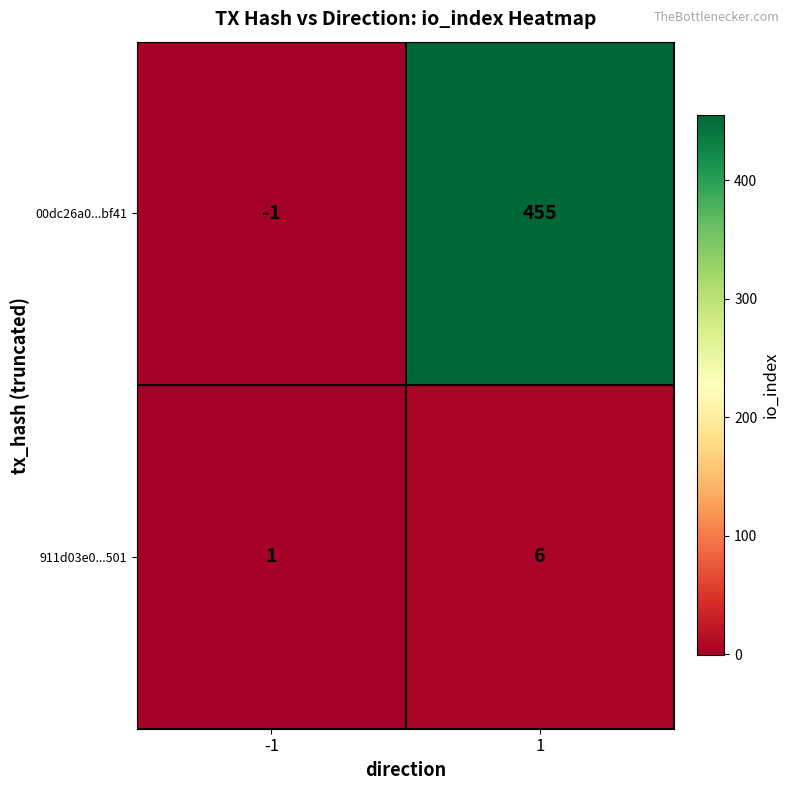

What is the maximum value shown in the chart?

455